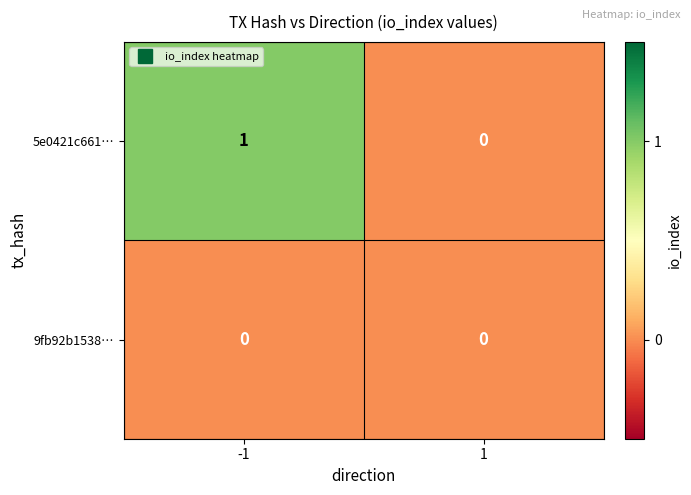

Rank the series by their average value, from lowest to highest.

9fb92b1538…, 5e0421c661…